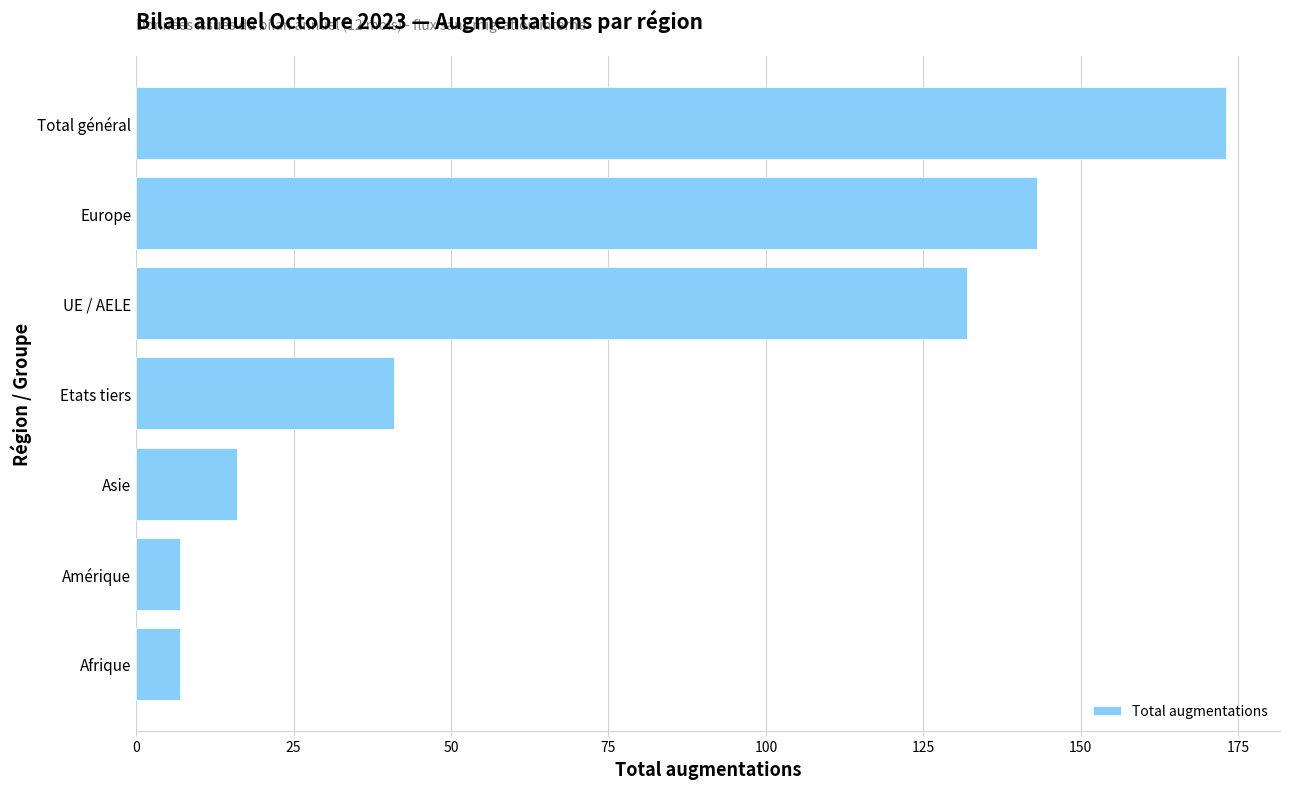

Are the bars grouped side by side (vs. stacked)?

No